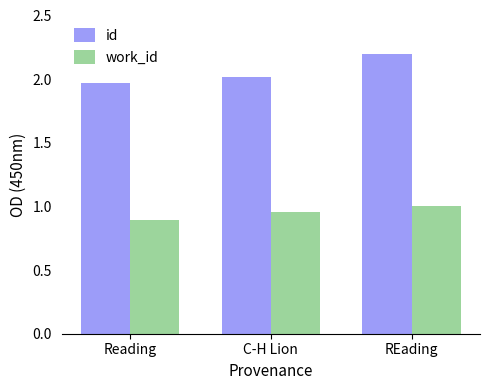

At which category is the sum across all series the highest?

REading